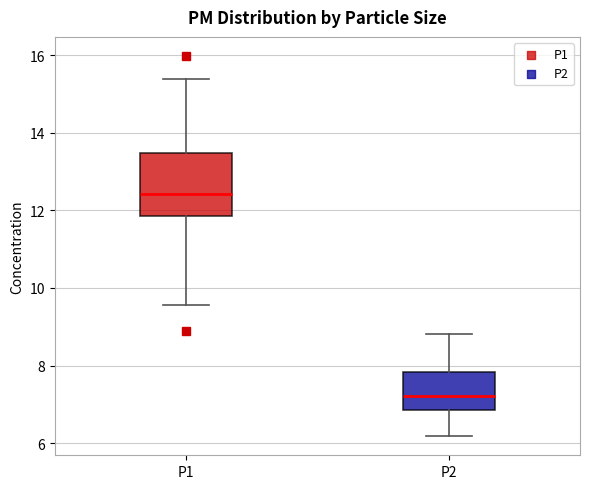

Reading left to right, transcribe this box plot: for each box, give where its median line is, the range the box spans, and where its two whiskers end, as read against the y-axis. The values are not printed on the chart, so give them approximately, as read against the axis.

P1: median 12.4, box 11.8 to 13.4, whiskers 9.6 to 15.4
P2: median 7.2, box 6.8 to 7.8, whiskers 6.2 to 8.8